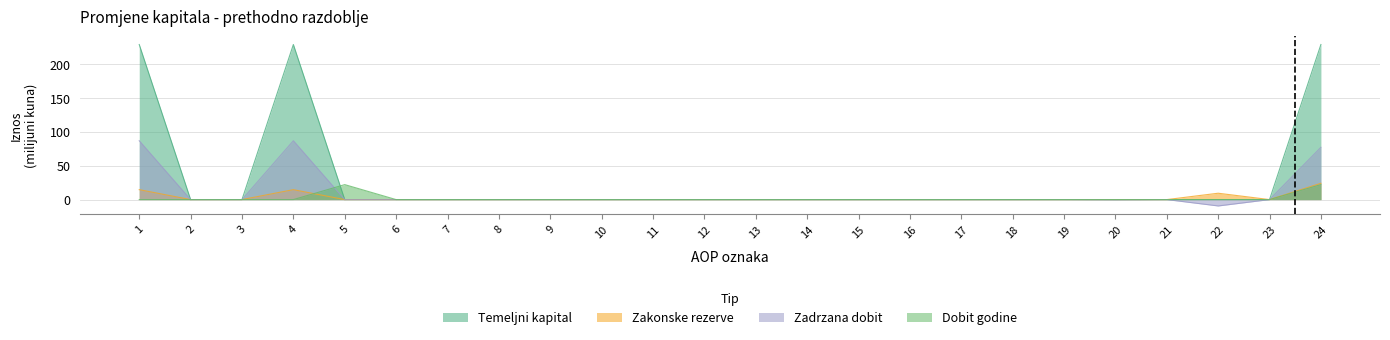

Where is Temeljni kapital nearest to the value 114?

2